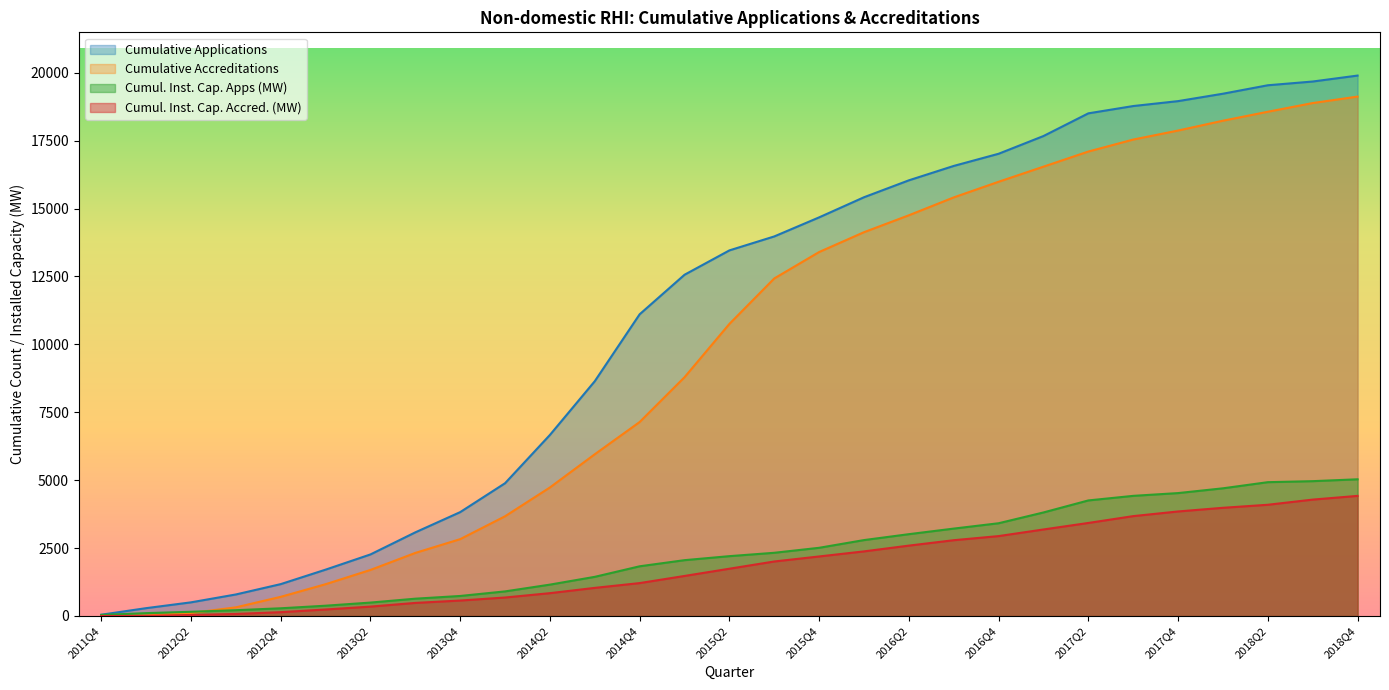

How many values in the Cumulative Accreditations series exceed 10754?

14